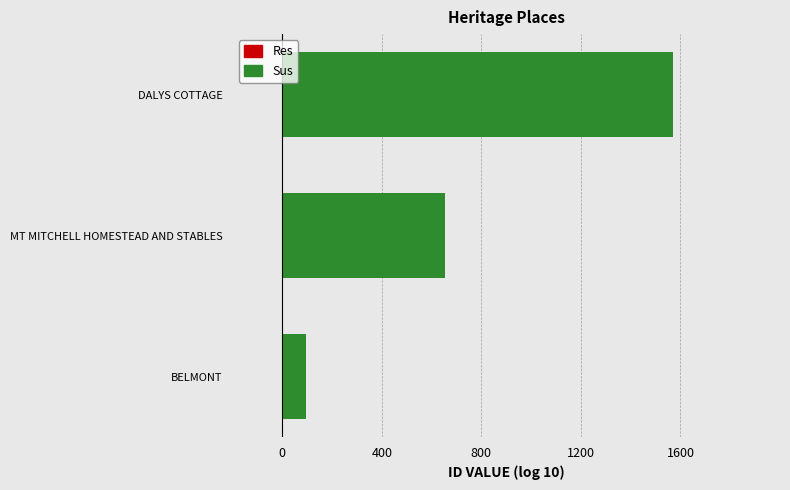

Does the chart contain stacked bars?

No